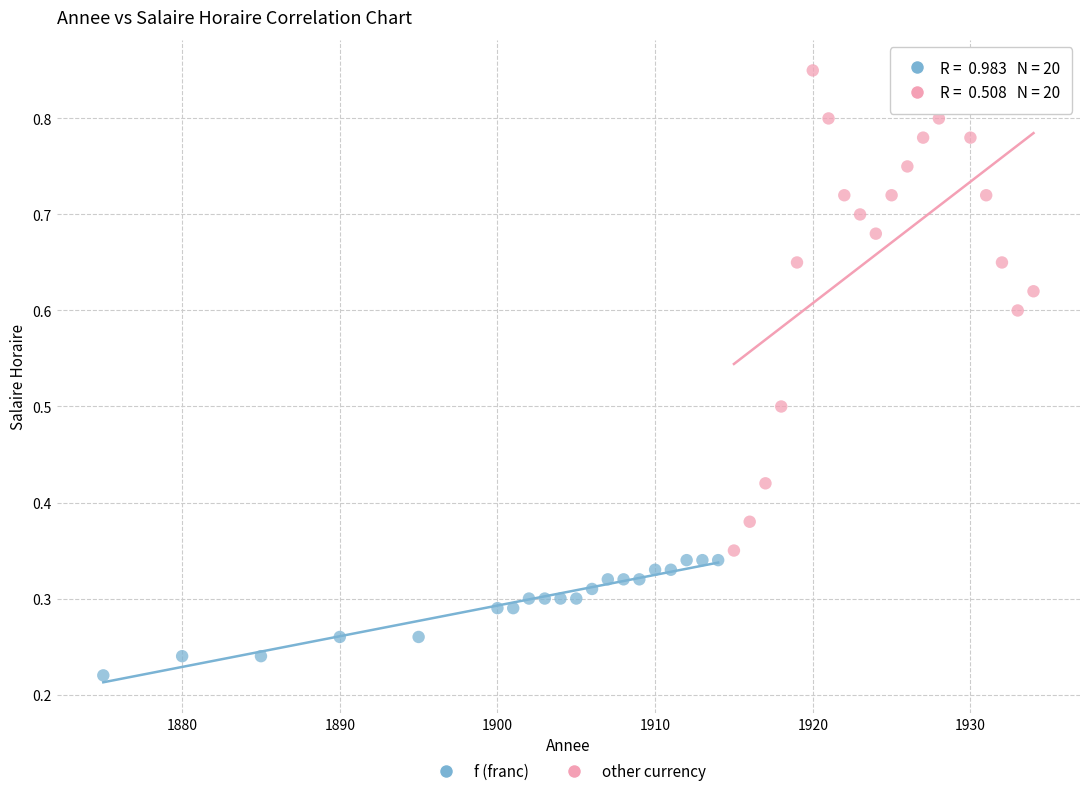

Which series reaches the maximum Y coordinate?

other currency